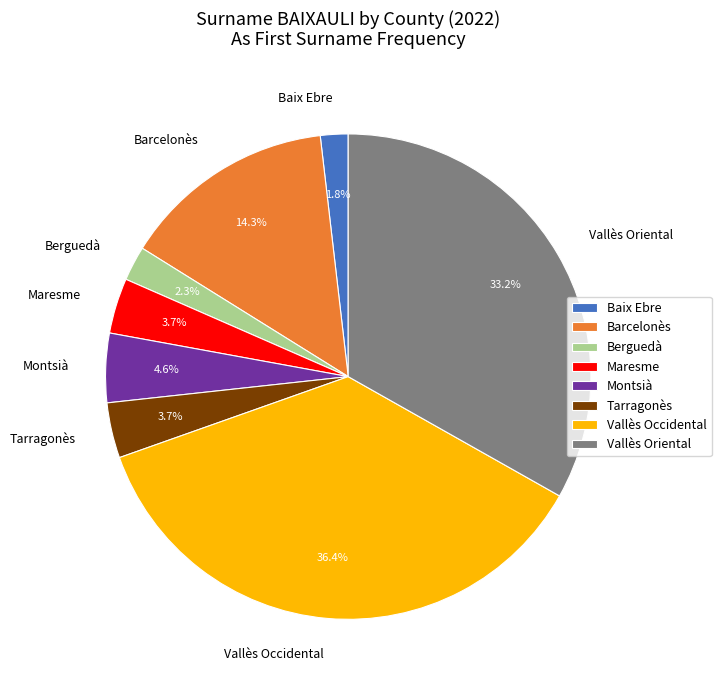

Count the number of slices in the pie.

8